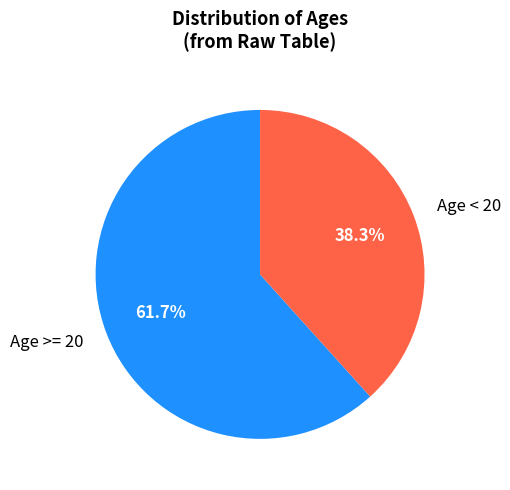

What percentage do Age >= 20 and Age < 20 together represent?

100.0%